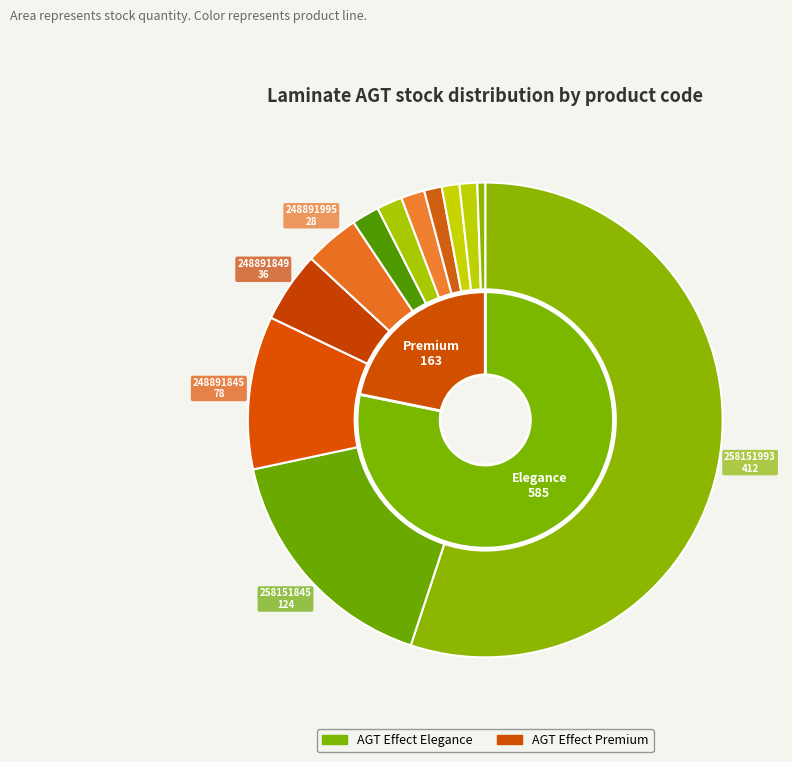

What is the smallest slice in the pie chart?

AGT Effect Elegance 258151991